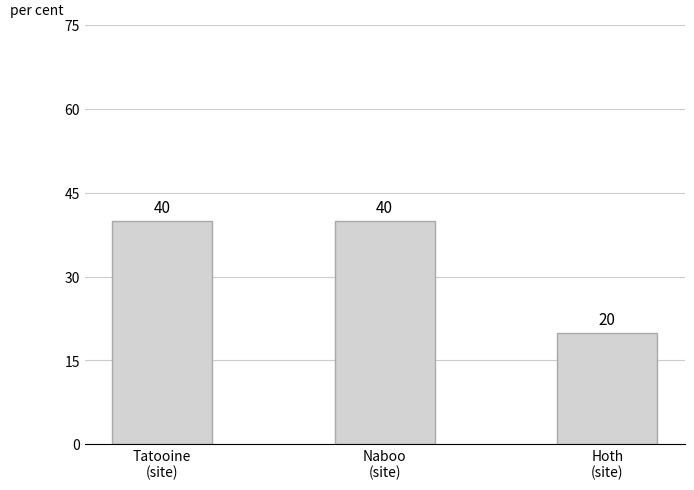

Which label corresponds to the smallest value in the chart?

Hoth
(site)